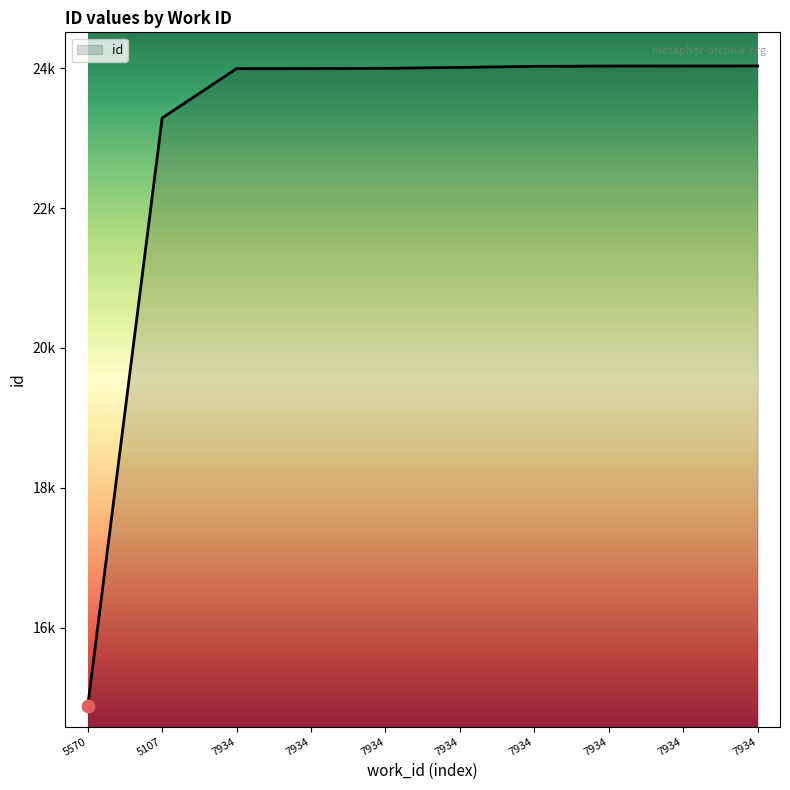

What is the change in value from 7934 to 7934?

+36